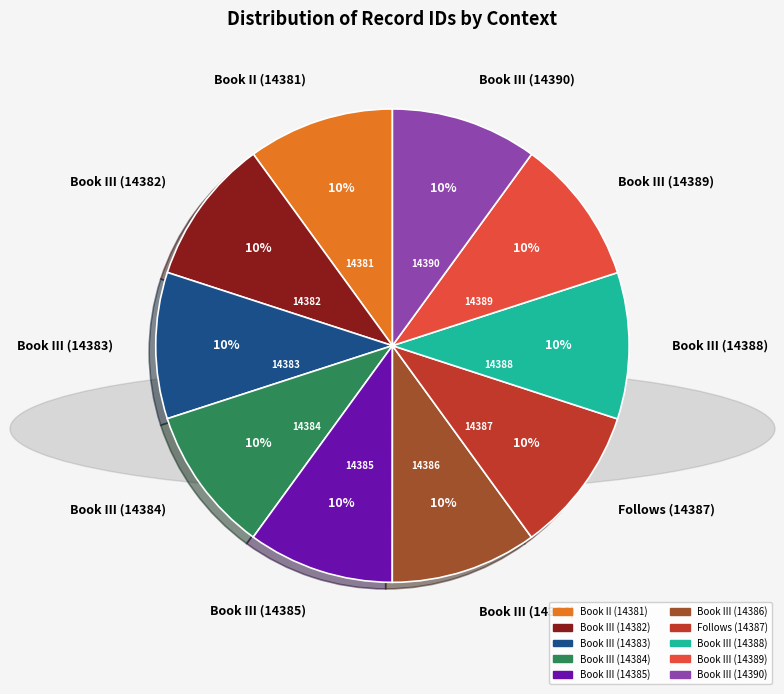

Is the sum of Book III (14383) and Follows (14387) greater than half?

No